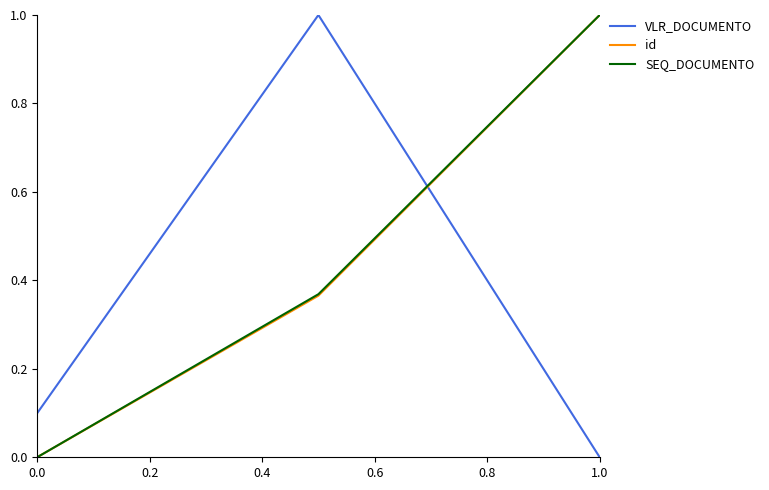

How many distinct data groups are displayed?

3